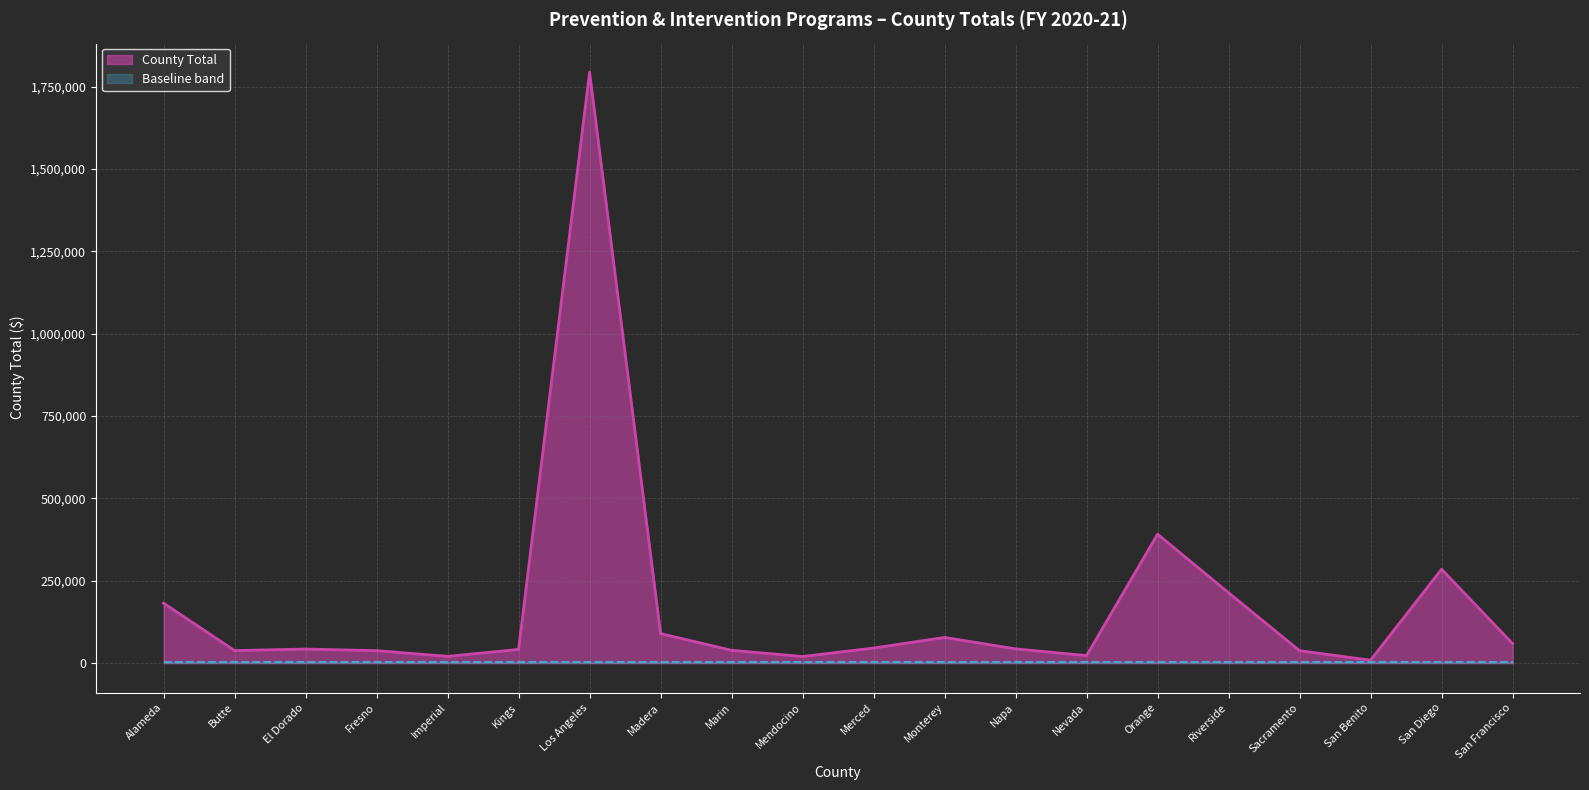

Reading right to left, what are all the values shown in this chart?

San Francisco=59322	San Diego=284803	San Benito=8836	Sacramento=37733	Riverside=213483	Orange=391284	Nevada=22764	Napa=43236	Monterey=77946	Merced=45679	Mendocino=20022	Marin=38876	Madera=89584	Los Angeles=1793593	Kings=41514	Imperial=20473	Fresno=37846	El Dorado=42675	Butte=38007	Alameda=181881